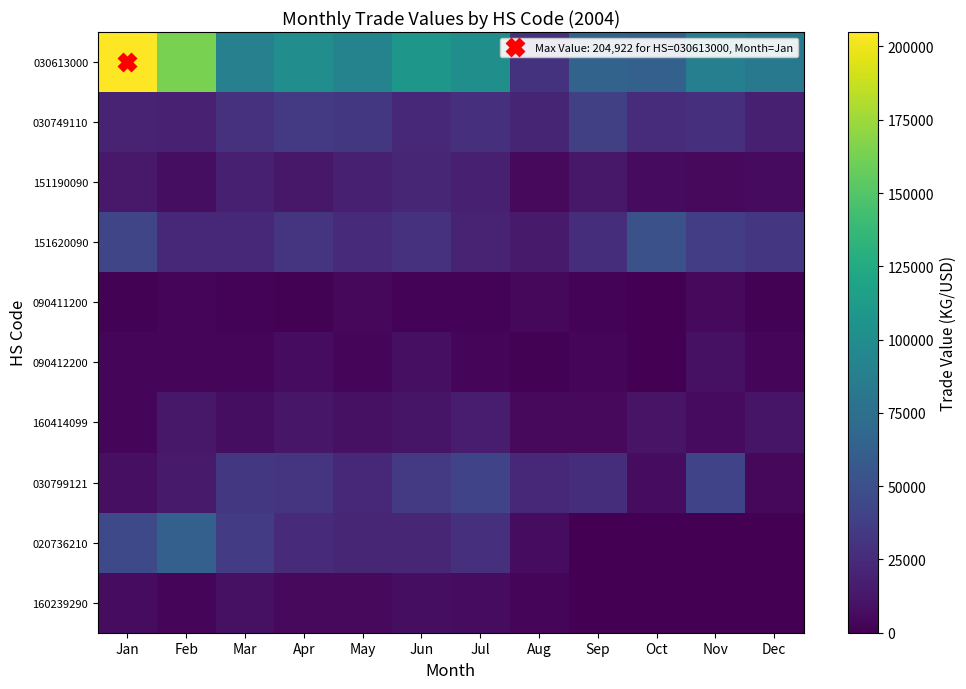

What is the spread (max minus min) of values at May?

87657